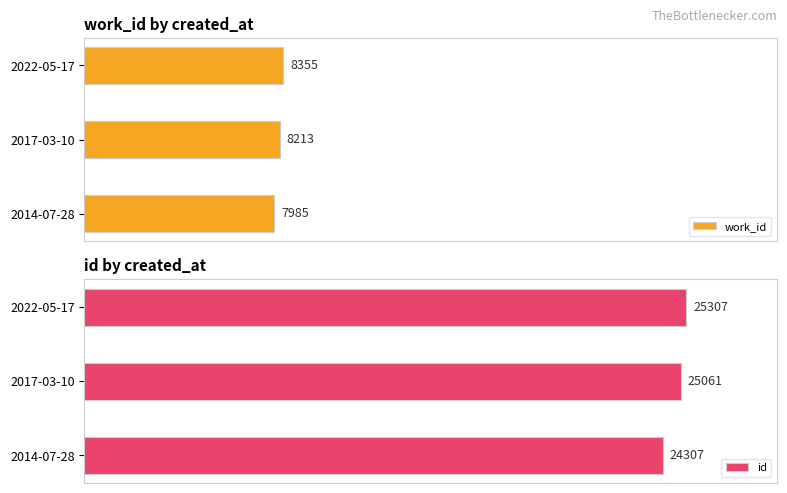

List the series in order of their overall mean, lowest first.

work_id, id